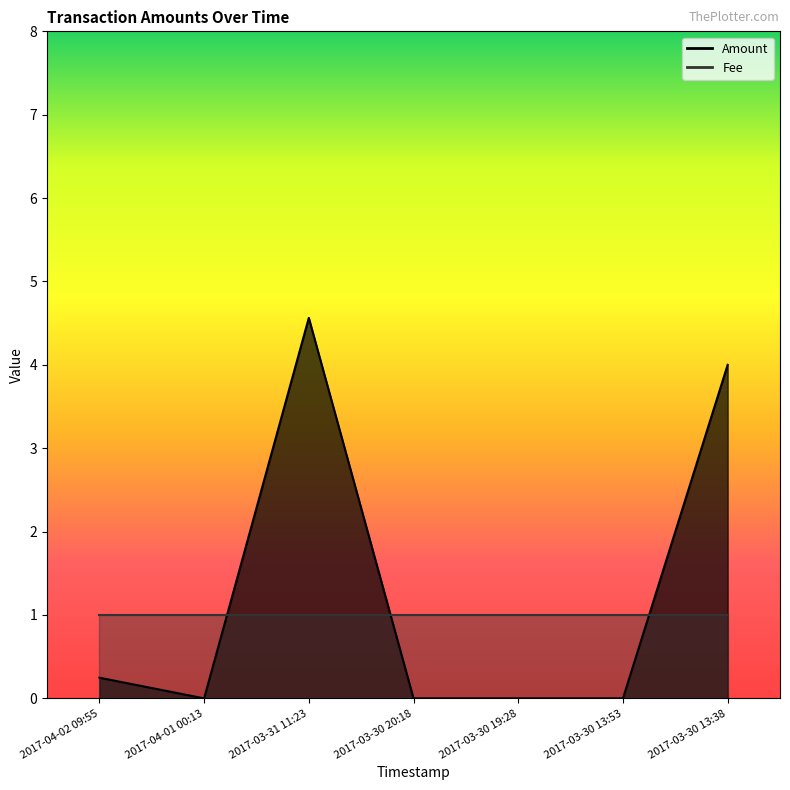

What is the ratio of the value at 2017-03-30 13:38 to the value at 2017-03-31 11:23?

0.9